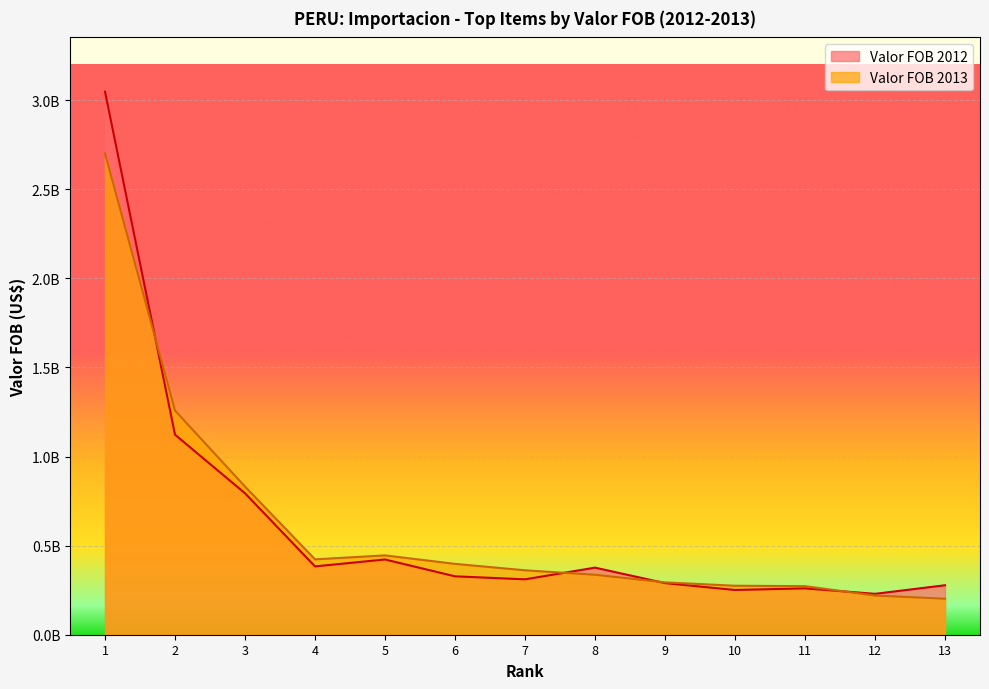

What is the difference between the second highest and minimum values in the Valor FOB 2012 series?

893131051.3